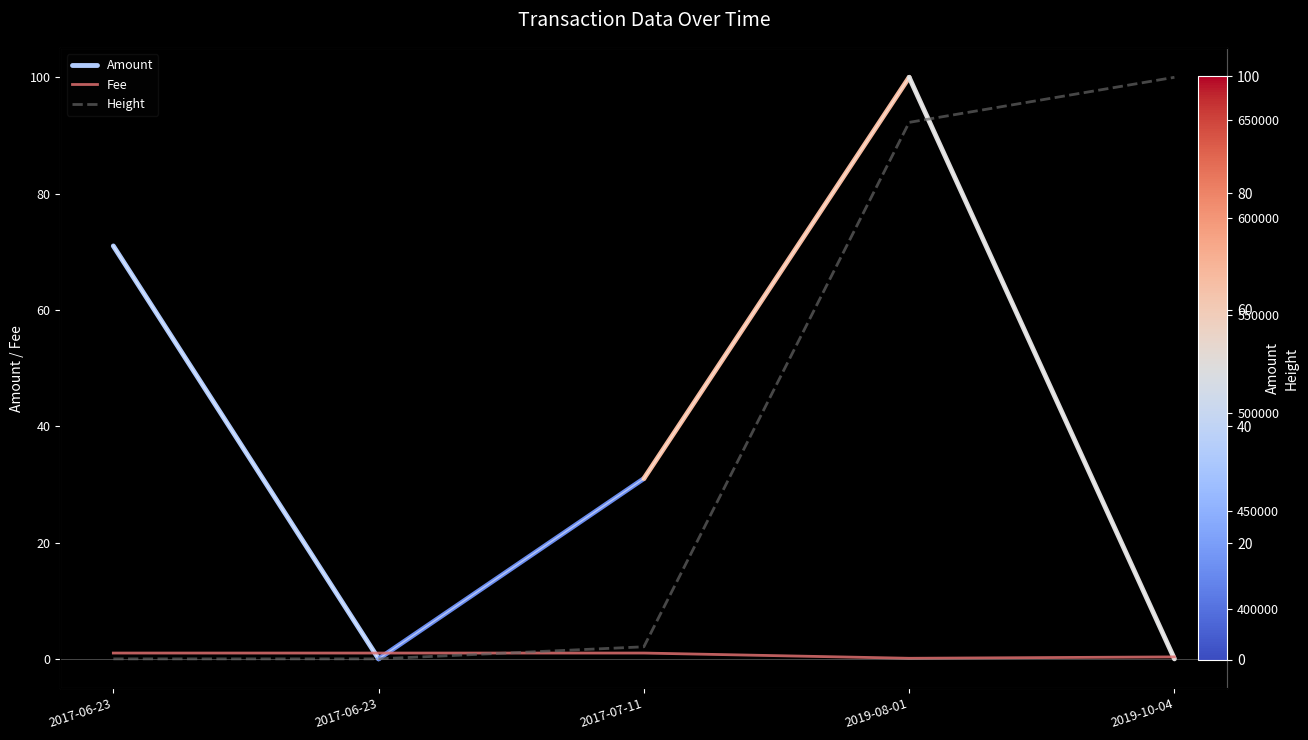

Read the Height value at 2017-06-23.

374287.0